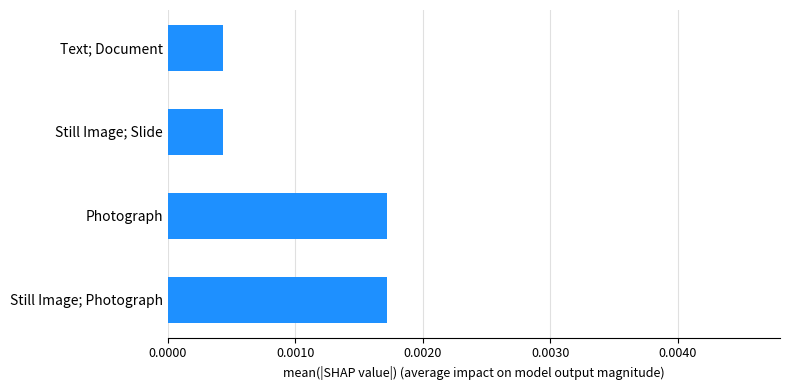

Which has a higher value, Photograph or Still Image; Slide?

Photograph